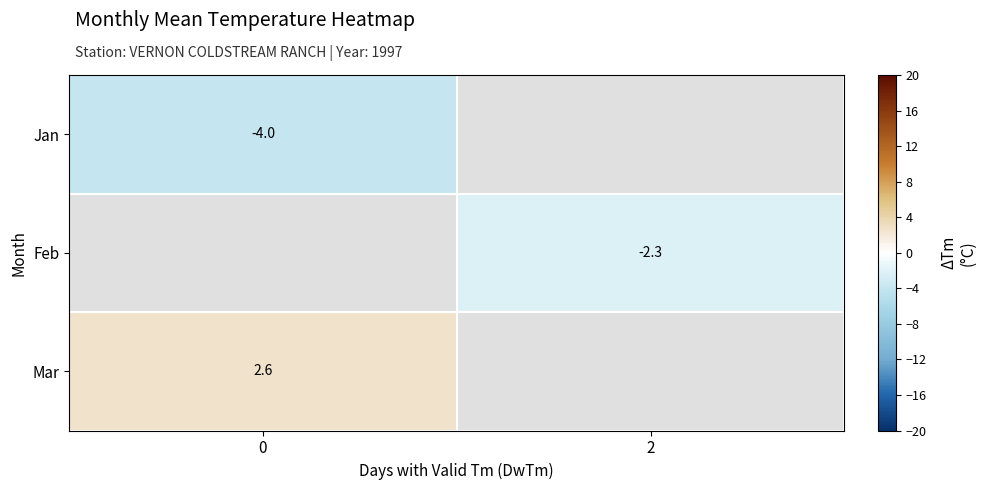

Is it true that Mar equals 4.4 at 0?

False